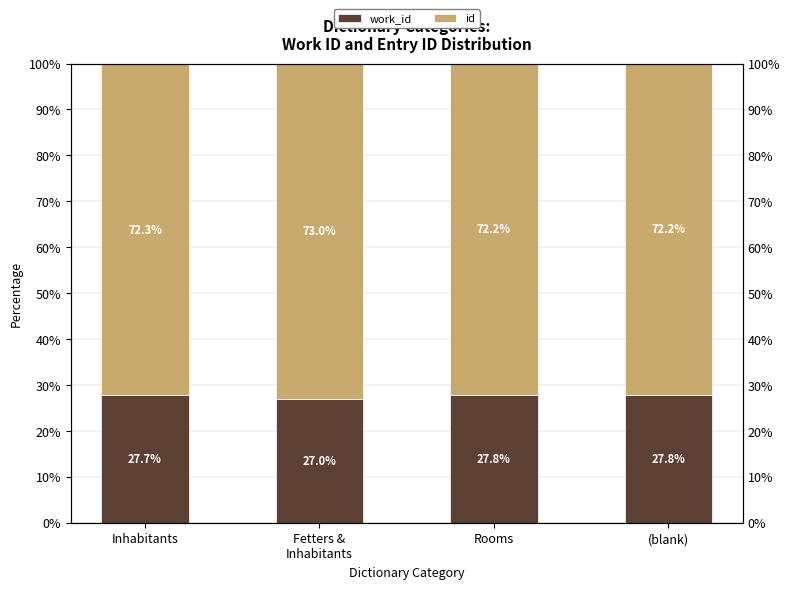

At (blank), list the series in order from largest to smallest.

id, work_id